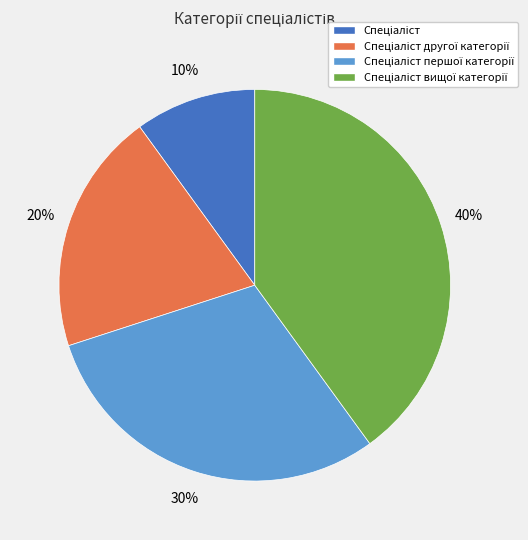

To the nearest percent, what is the average slice percentage?

25%